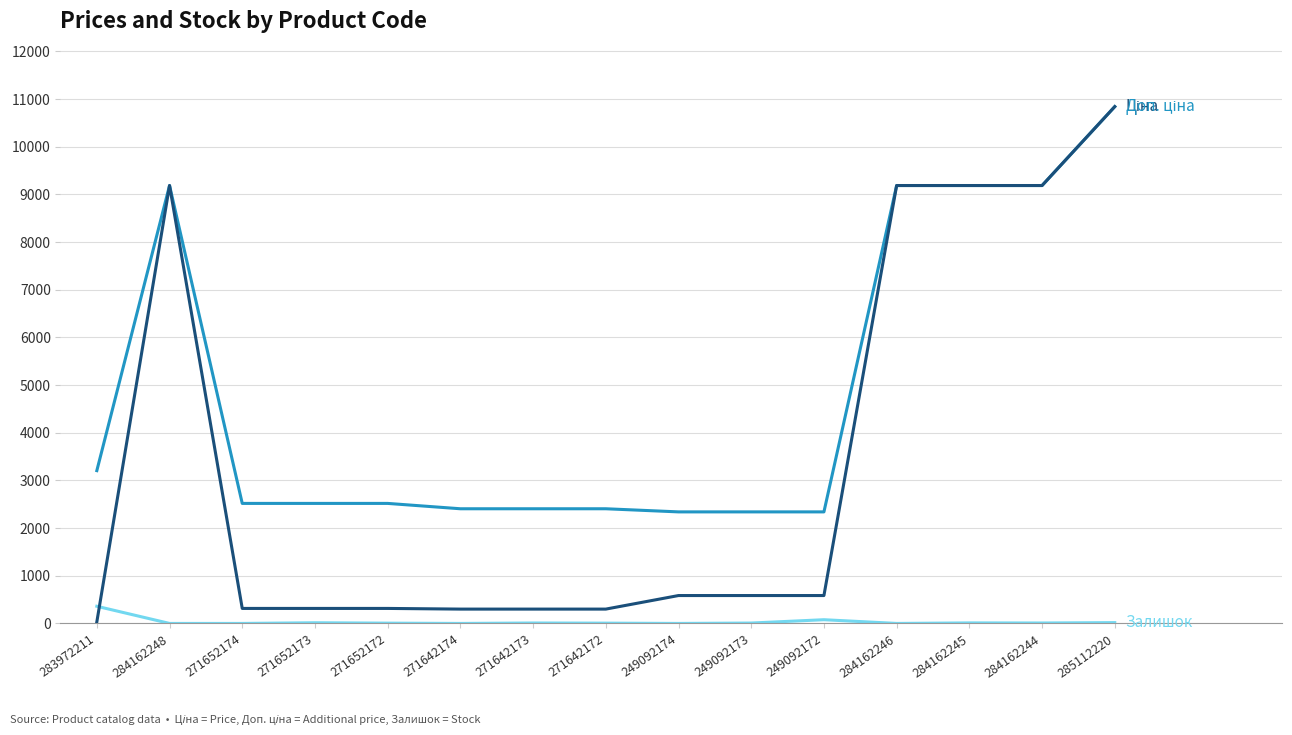

How many distinct data groups are displayed?

3